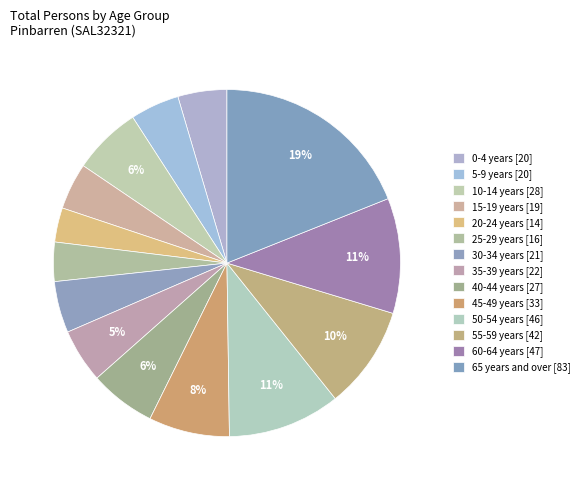

How many segments does this pie chart have?

14